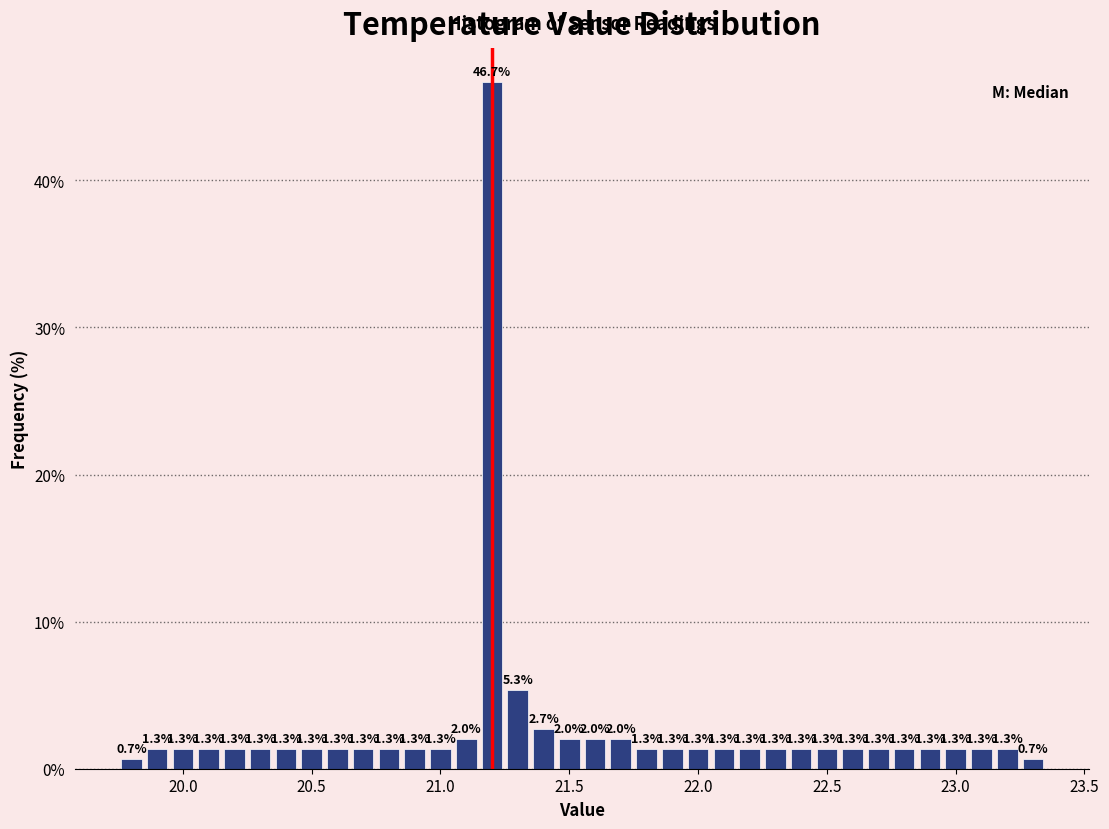

Around what value on the x-axis is the tallest bar? Give the approximate position of its centre, as read against the axis.

21.20